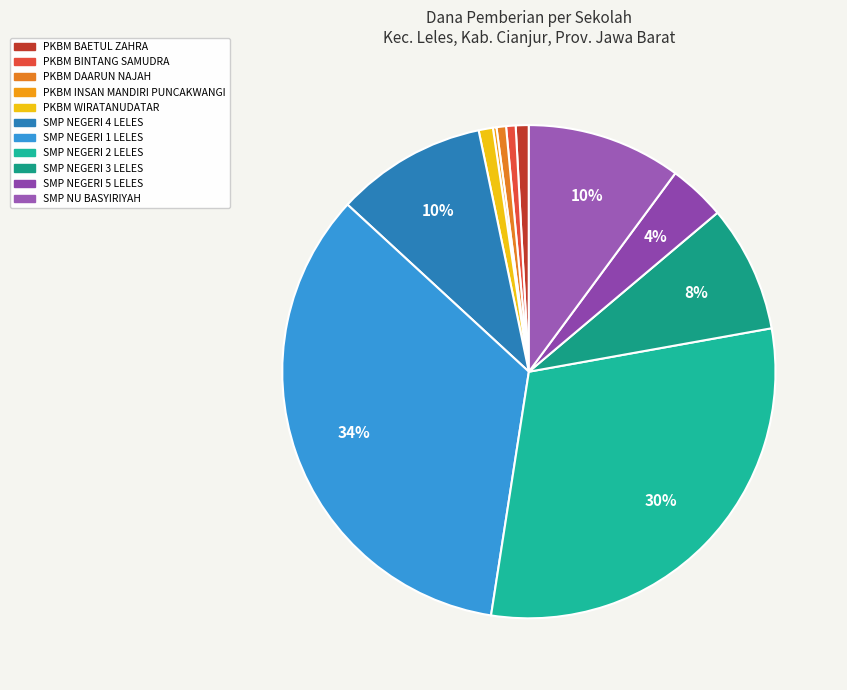

To the nearest percent, what portion does PKBM BINTANG SAMUDRA represent?

1%